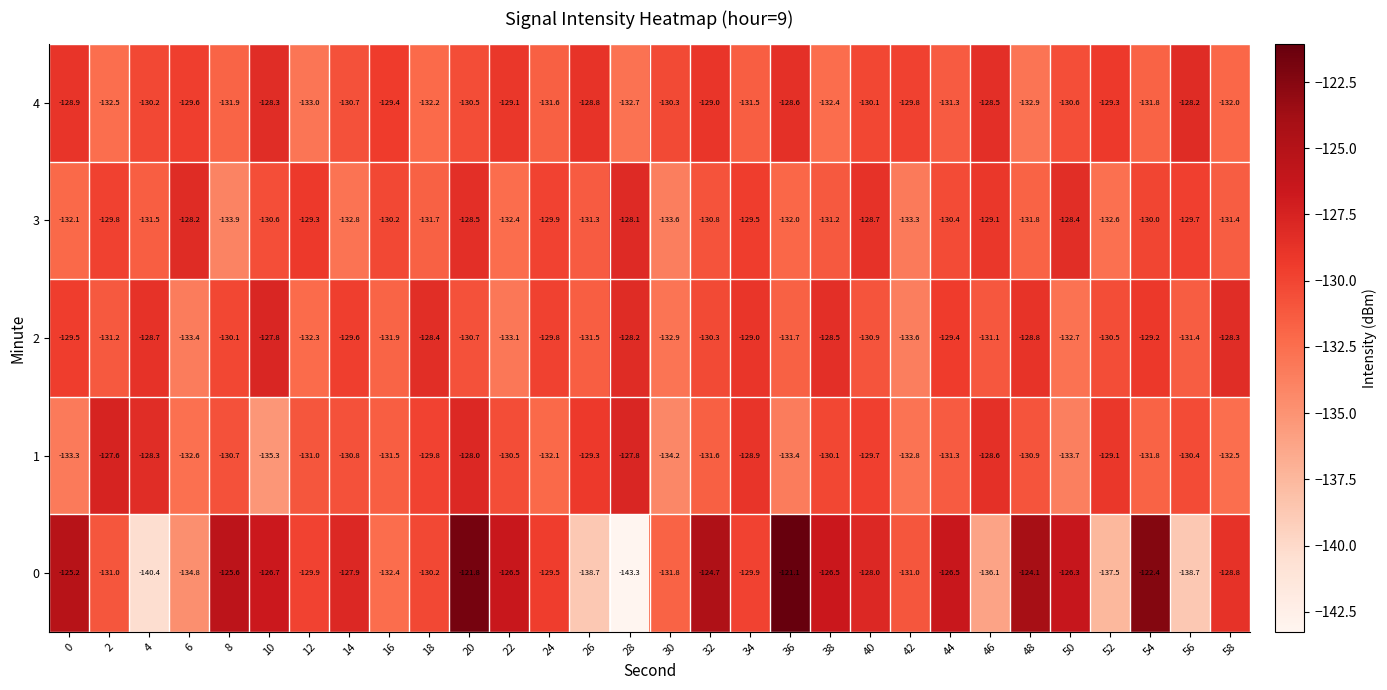

Which category has the lowest value across all series?

28